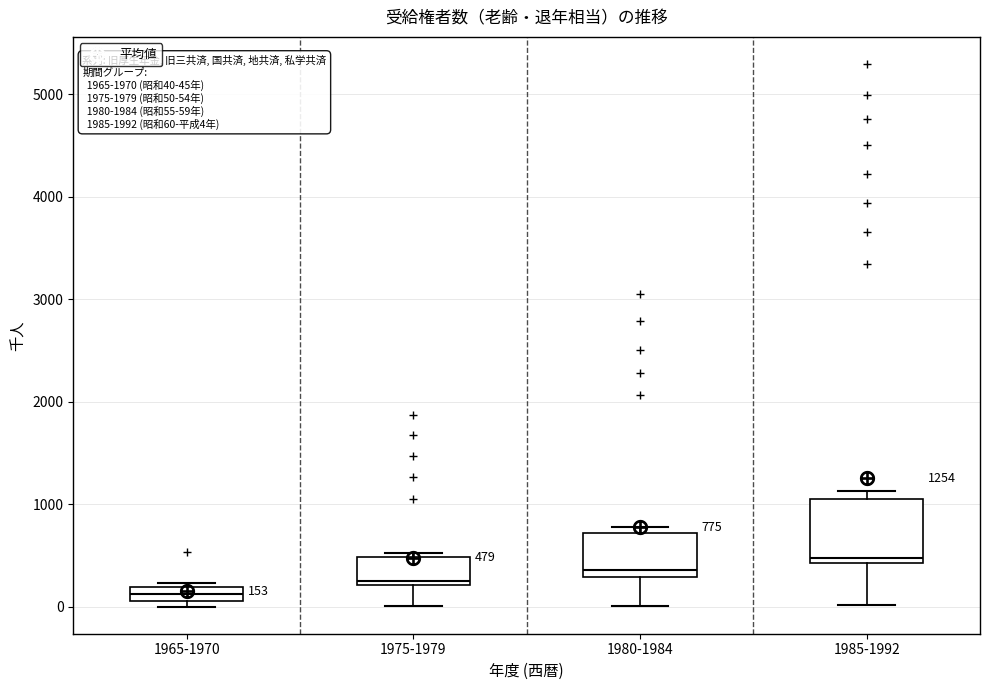

Which box's median line is the highest?

1985-1992